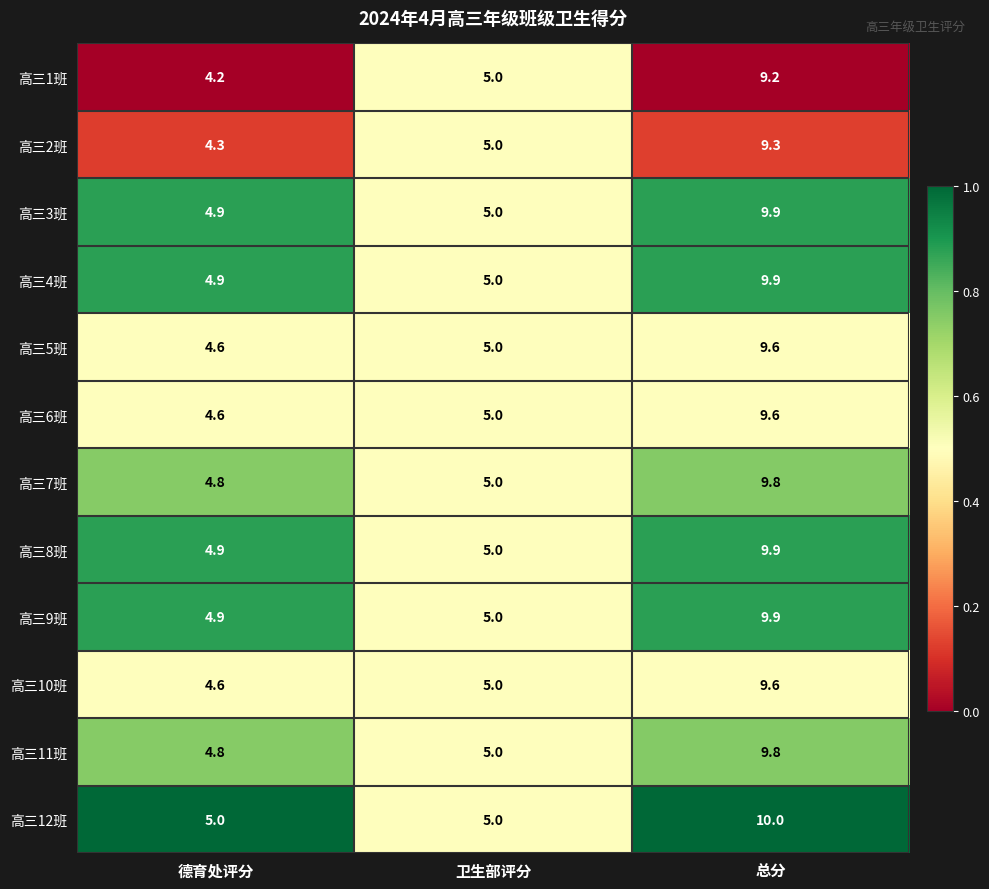

What is the spread (max minus min) of values at 德育处评分?

0.8